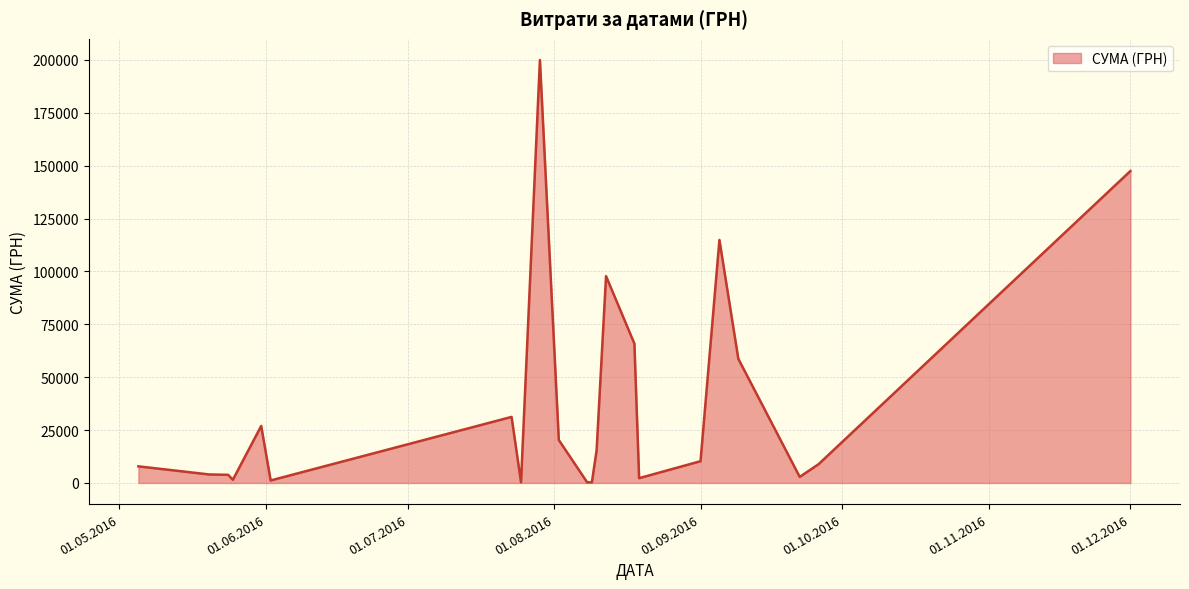

What is the minimum value shown in the chart?

288.8